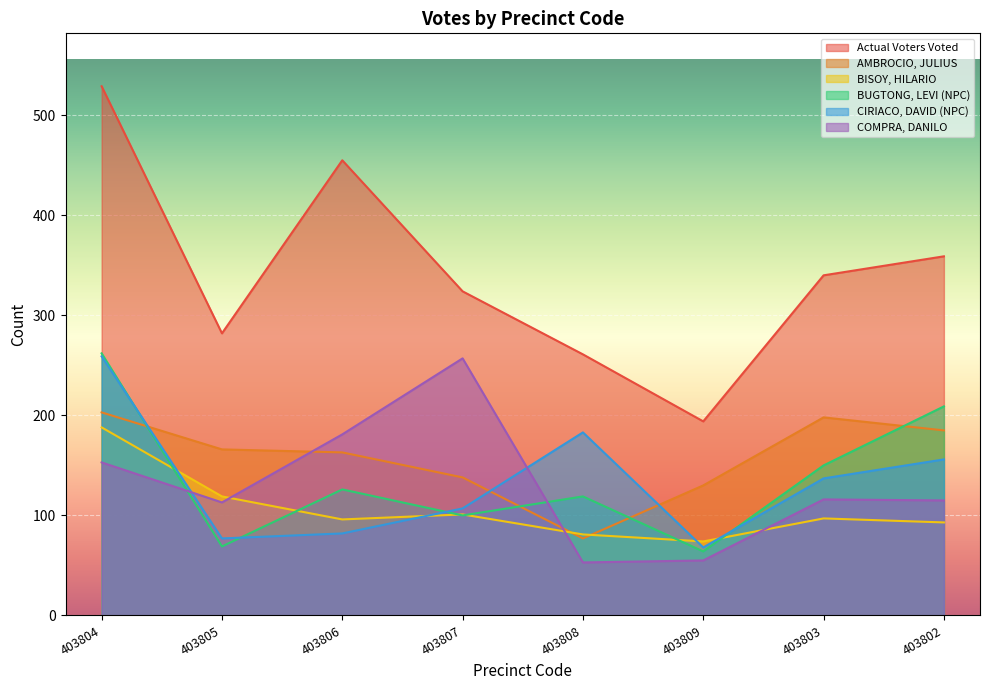

The BISOY, HILARIO series shows 111 at 403809. True or false?

False